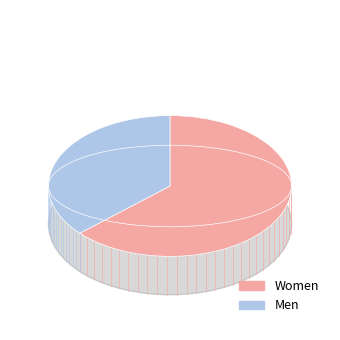

Which series has the largest range (max minus min)?

Women